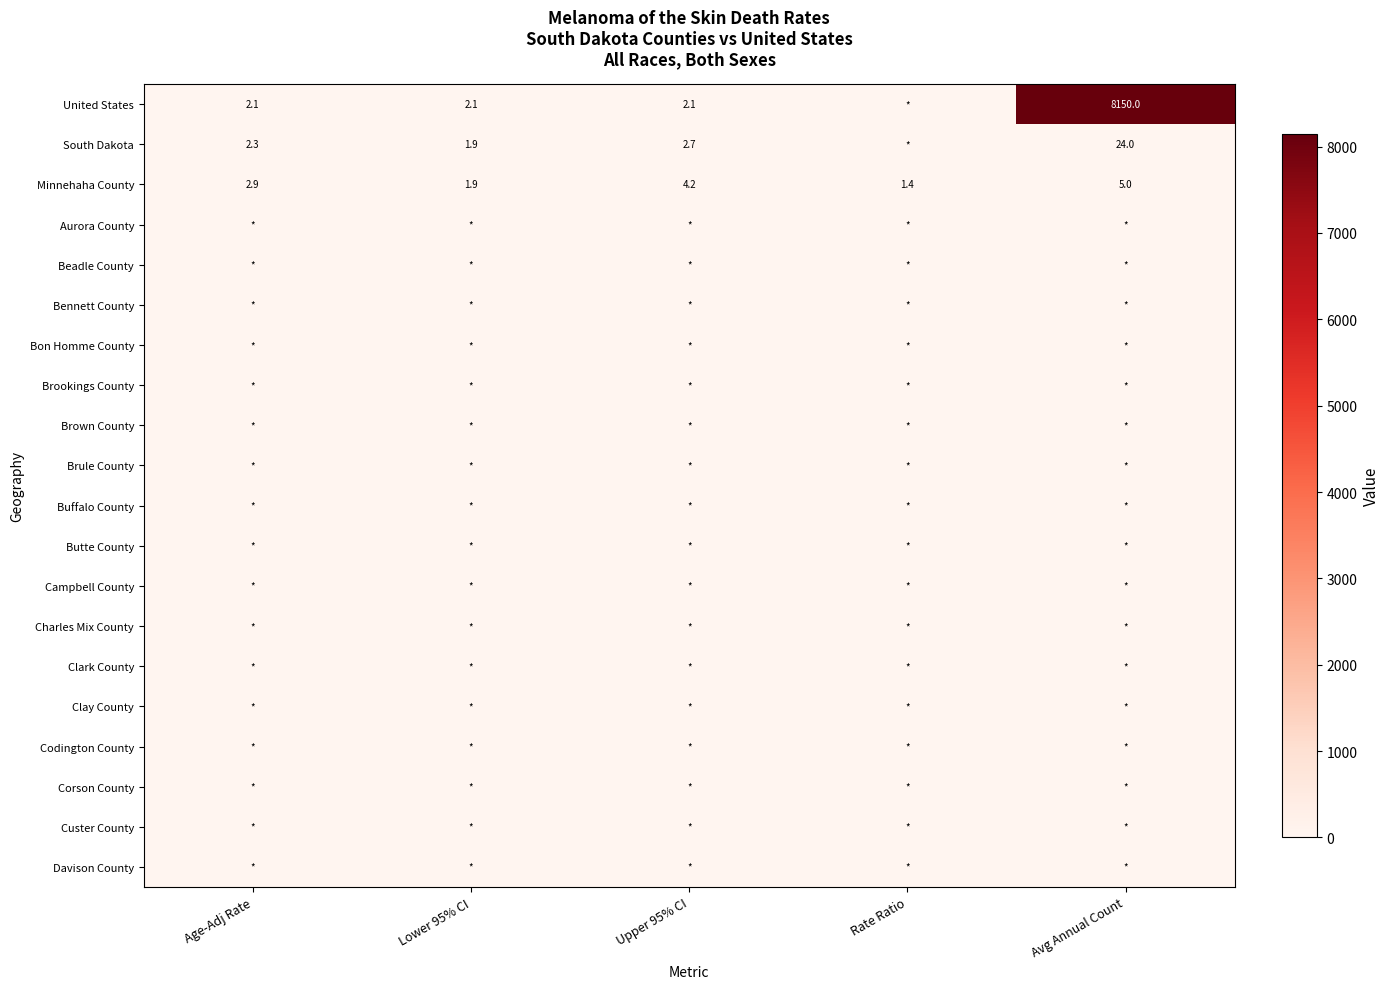

At which category is the sum across all series the highest?

Avg Annual Count